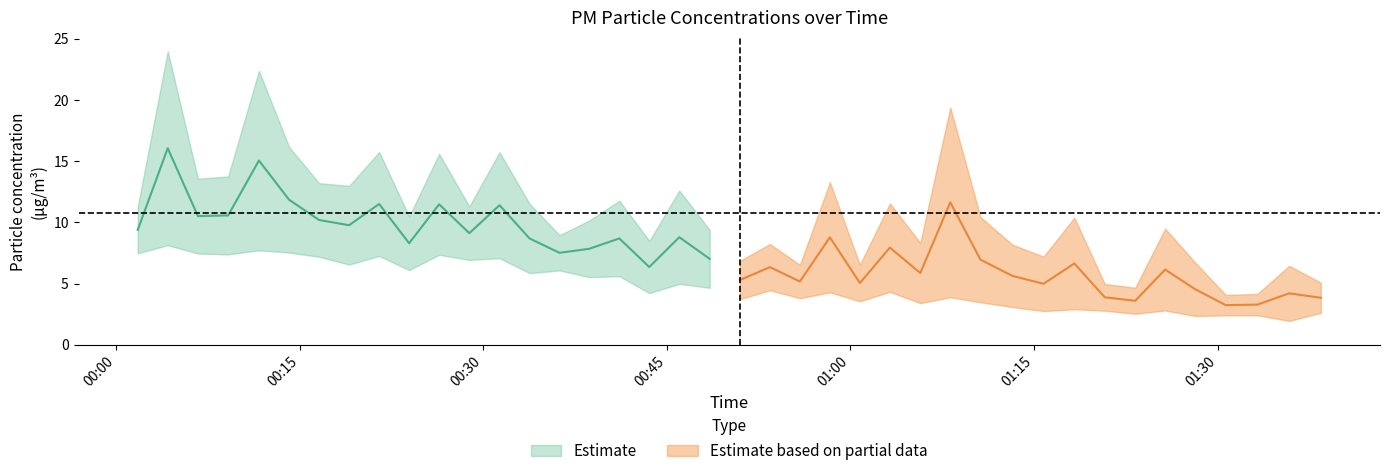

Count the number of data series in this chart.

2